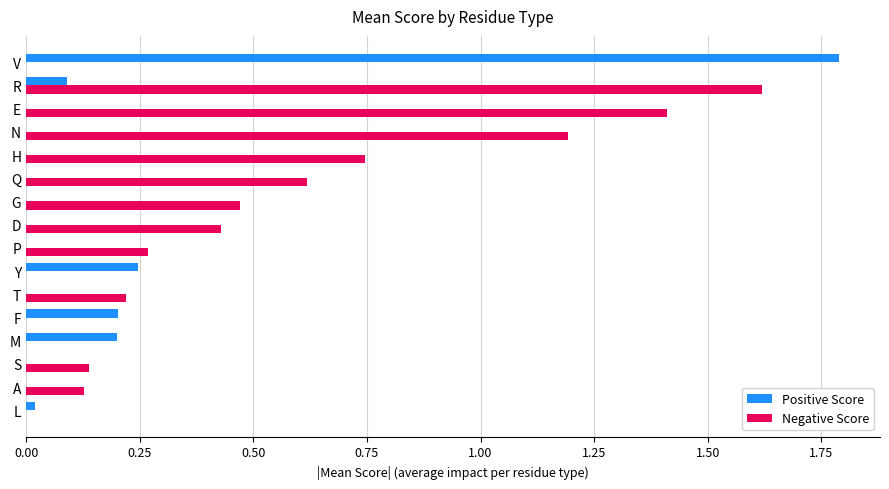

What is the total value across all series at R?

1.7